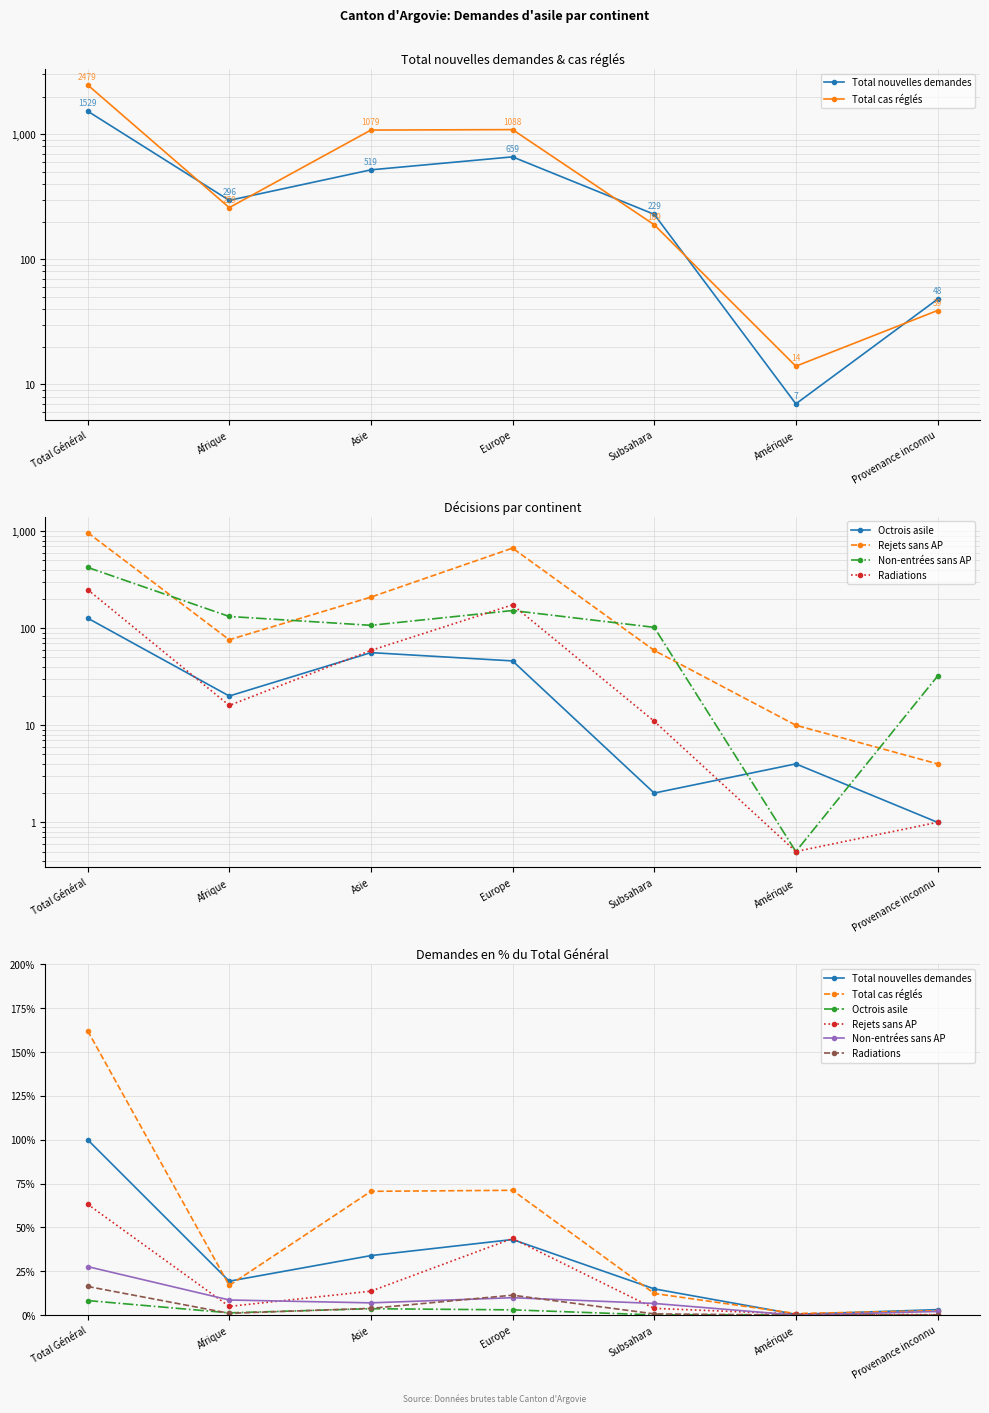

Which series has the largest total across all categories?

Total cas réglés